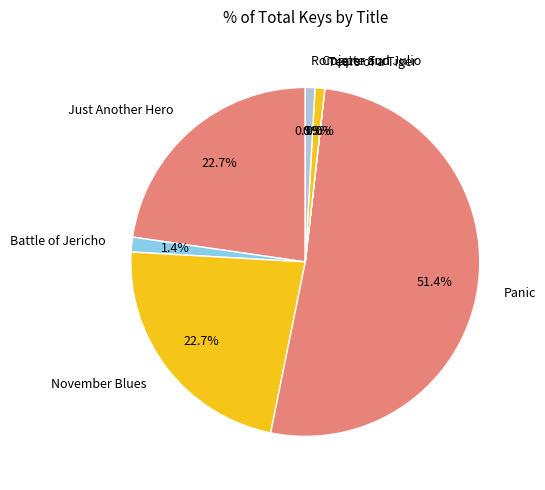

Between Panic and Romiette and Julio, which is larger?

Panic